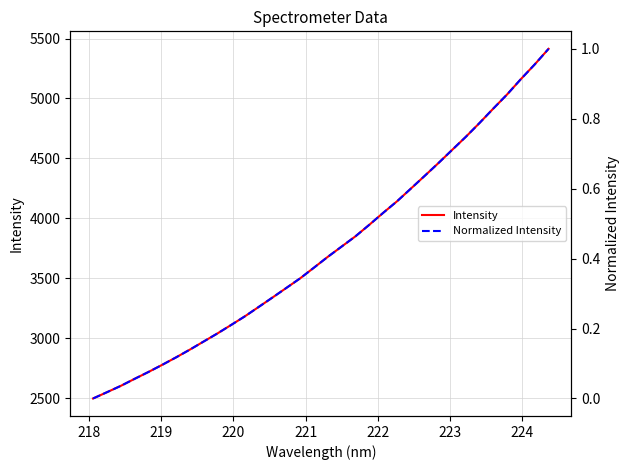

How many lines are shown in the chart?

2